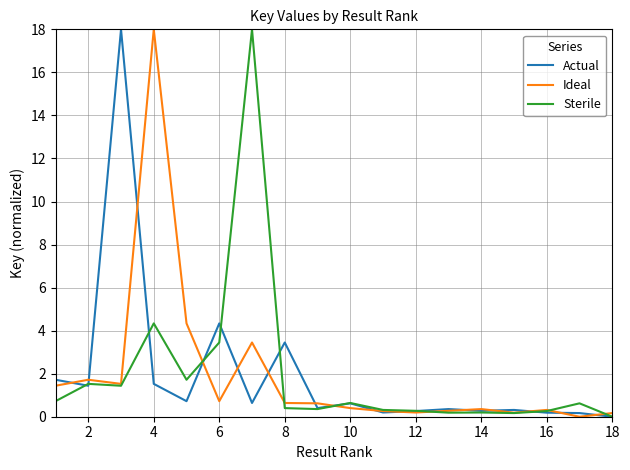

After their last crossing, which series has the higher values: Ideal or Actual?

Ideal